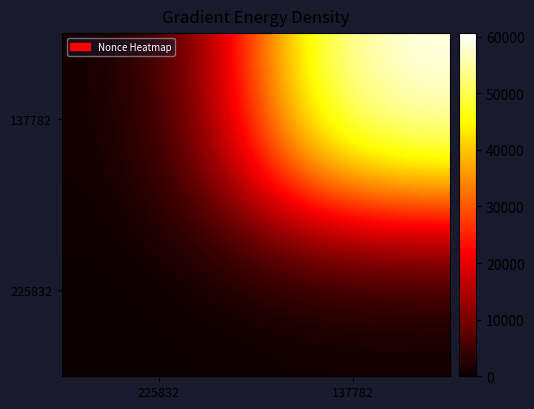

Between 137782 and 225832, which is larger?

137782